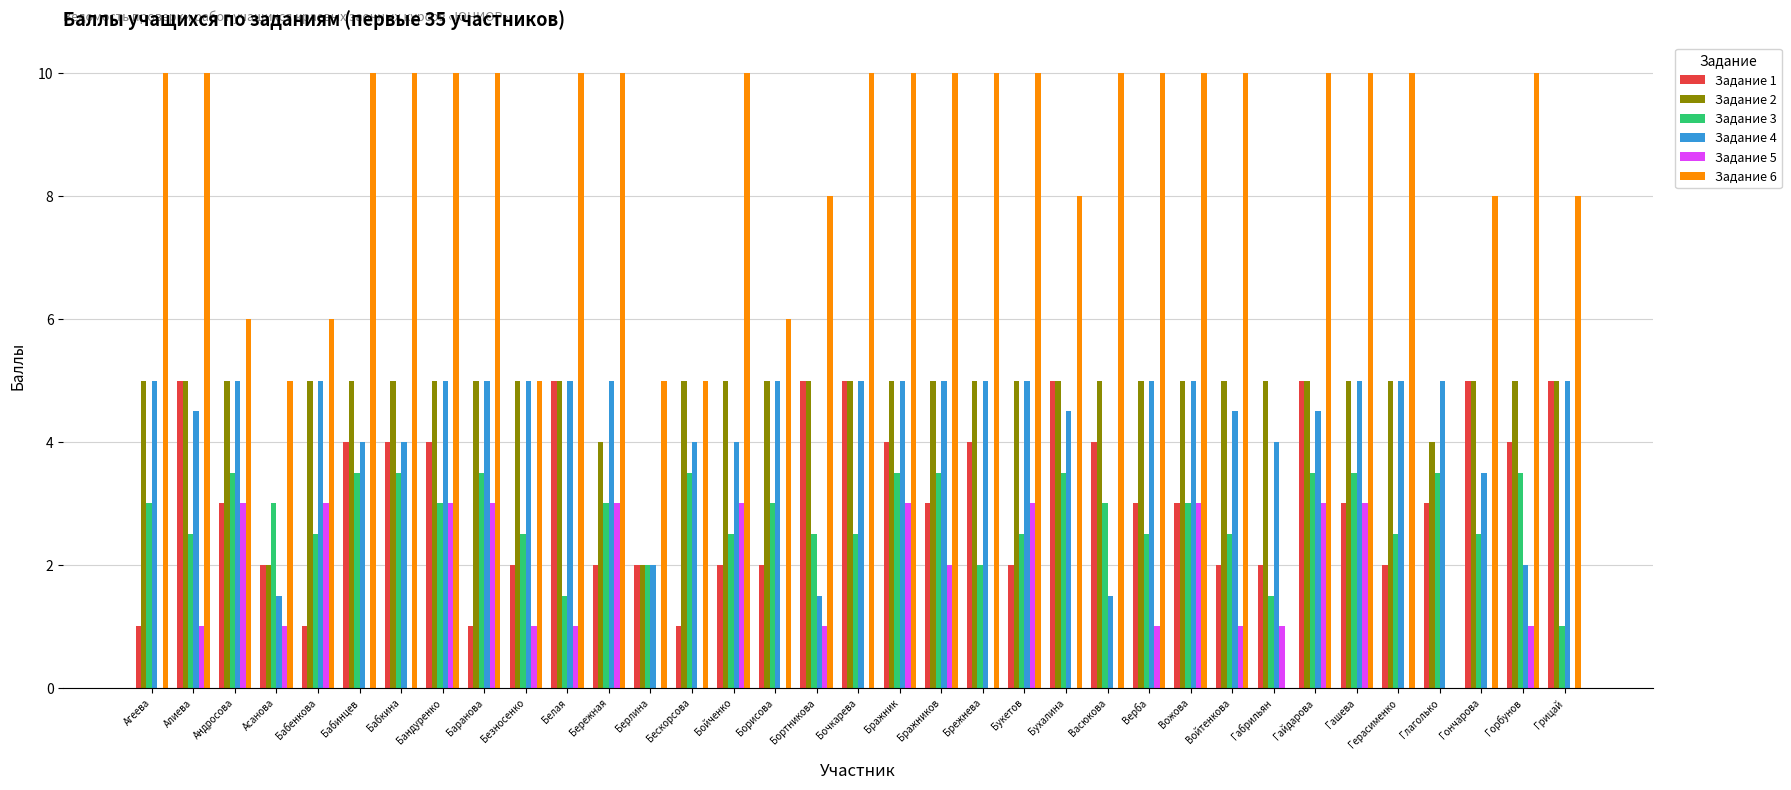

What is the highest value of the Задание 5 series?

3.0